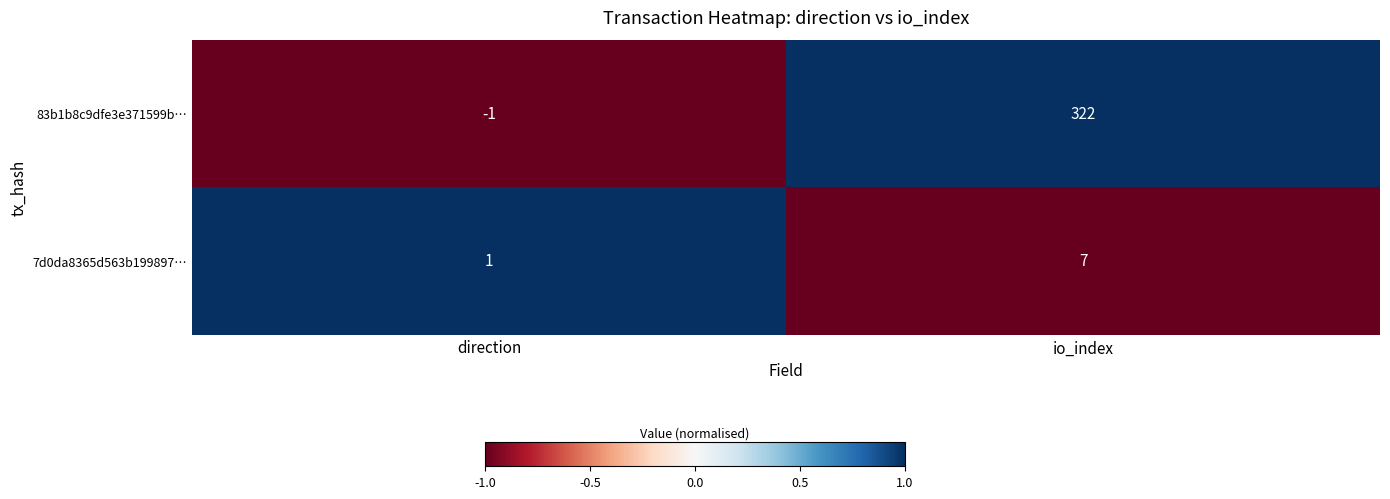

At which label does 83b1b8c9dfe3e371599b… reach its minimum?

direction